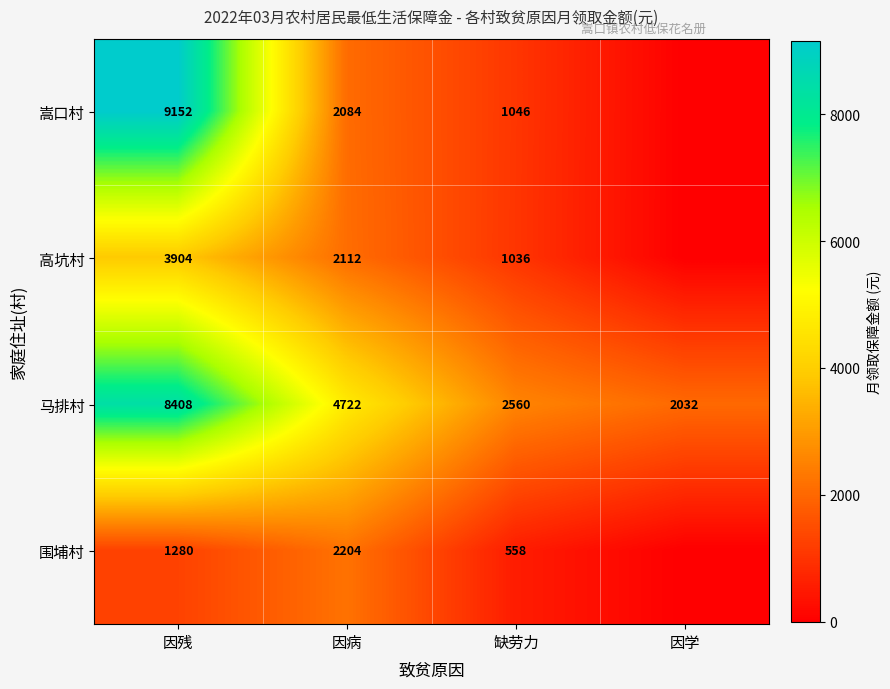

The value of 嵩口村 at 缺劳力 is 1713. True or false?

False